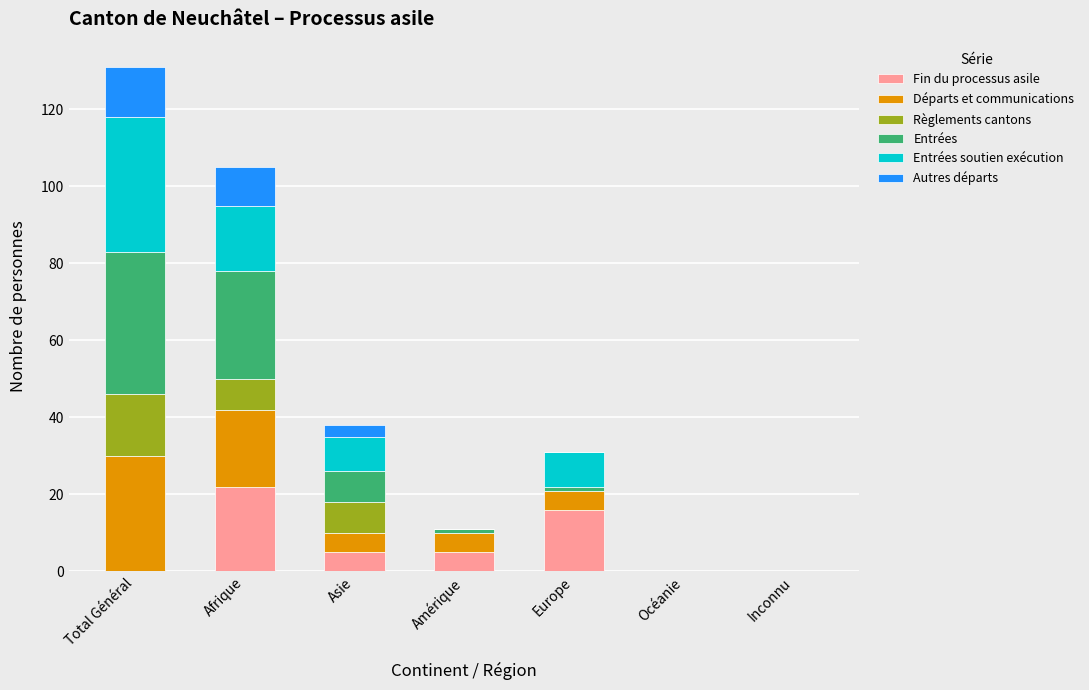

What is the highest value of the Fin du processus asile series?

22